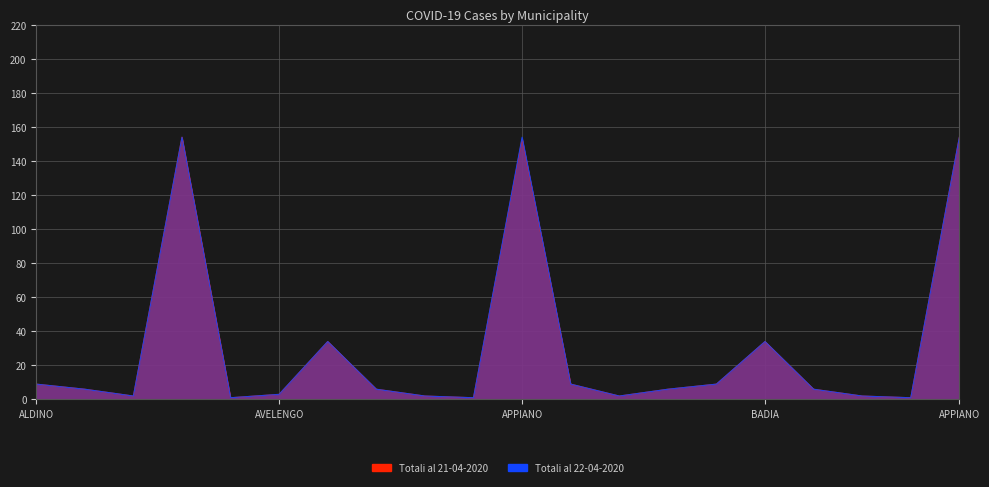

True or false: Totali al 22-04-2020 and Totali al 21-04-2020 intersect in this chart.

False